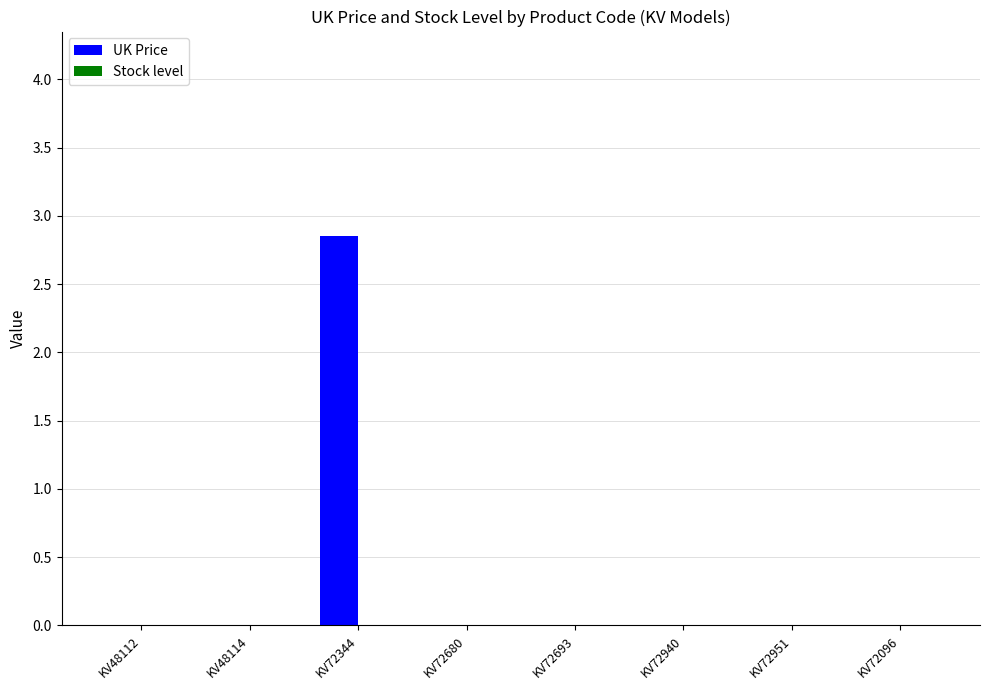

Is it true that the value at KV48114 is 0.9?

False